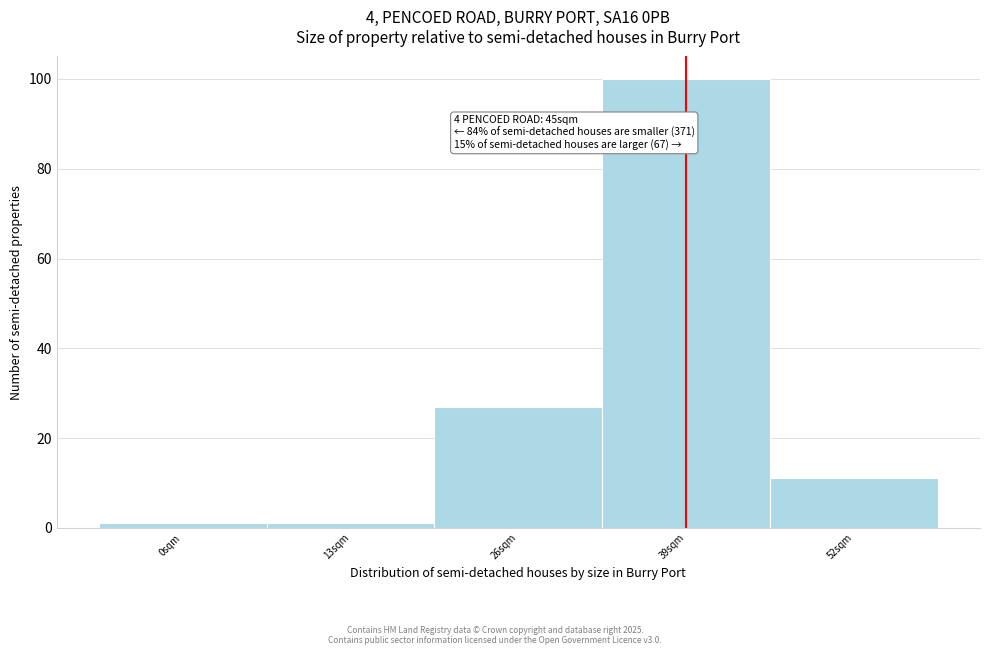

Reading right to left, transcribe all the data shown in this chart.

52sqm=11	39sqm=100	26sqm=27	13sqm=1	0sqm=1